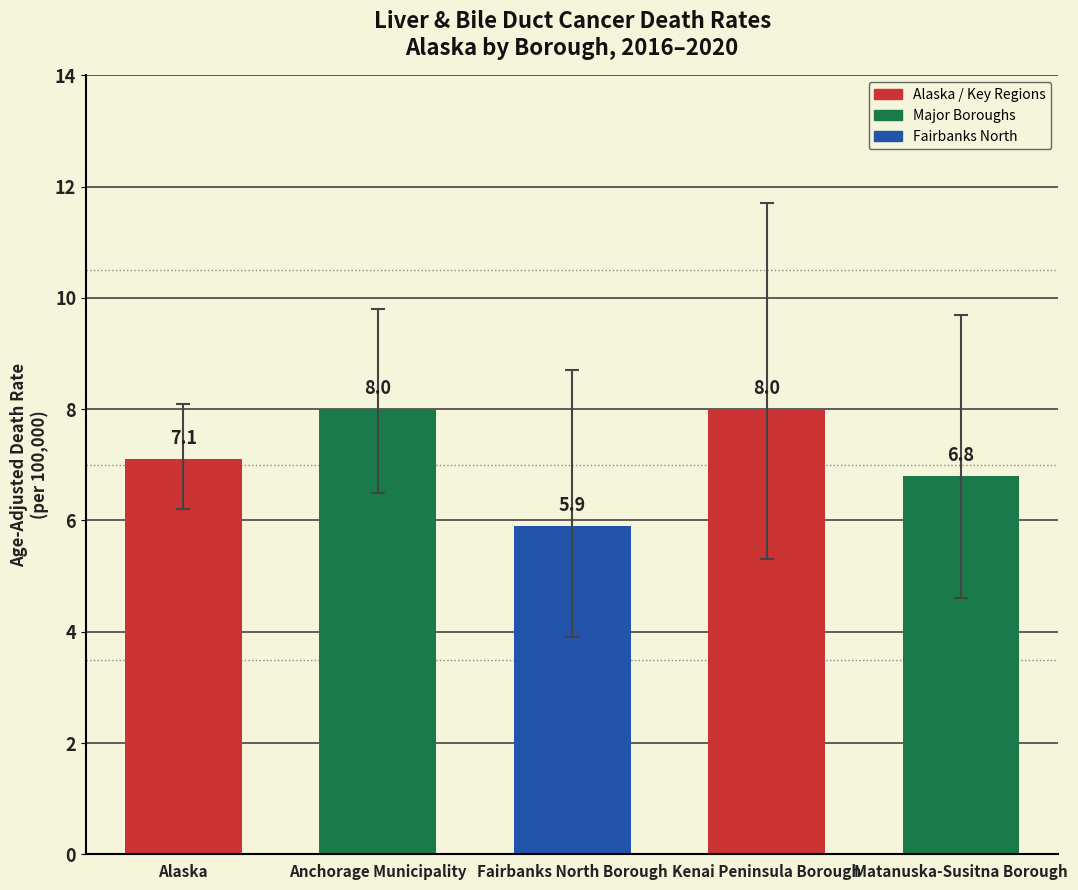

What is the difference between the maximum and second lowest values?

1.2